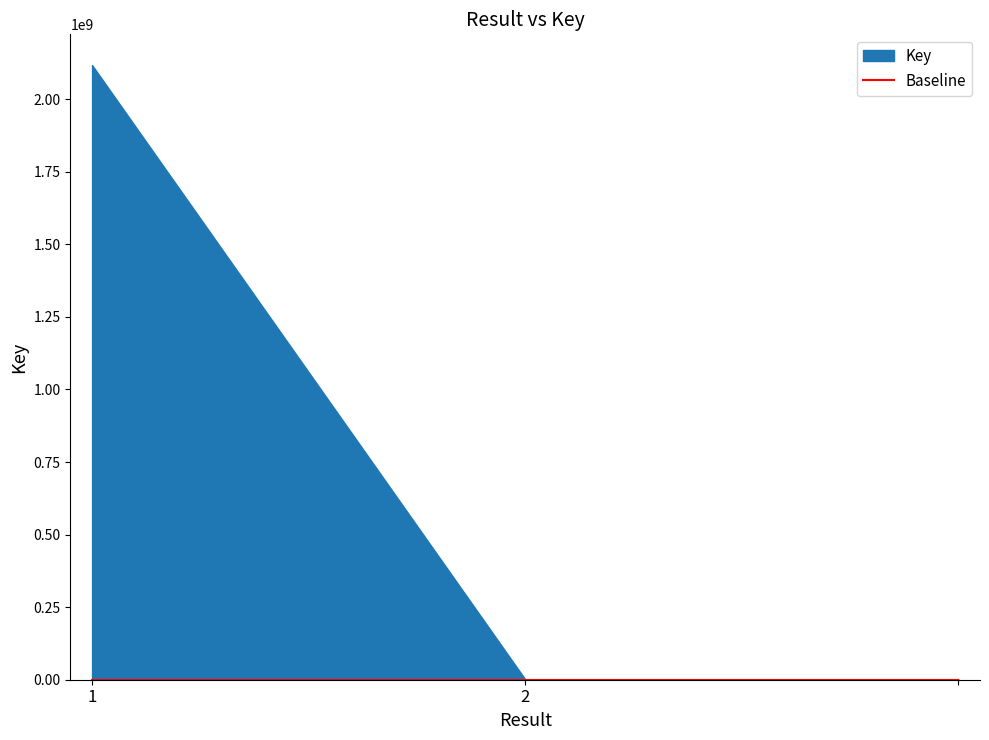

What is the sum of the values at  and 2?

3096972